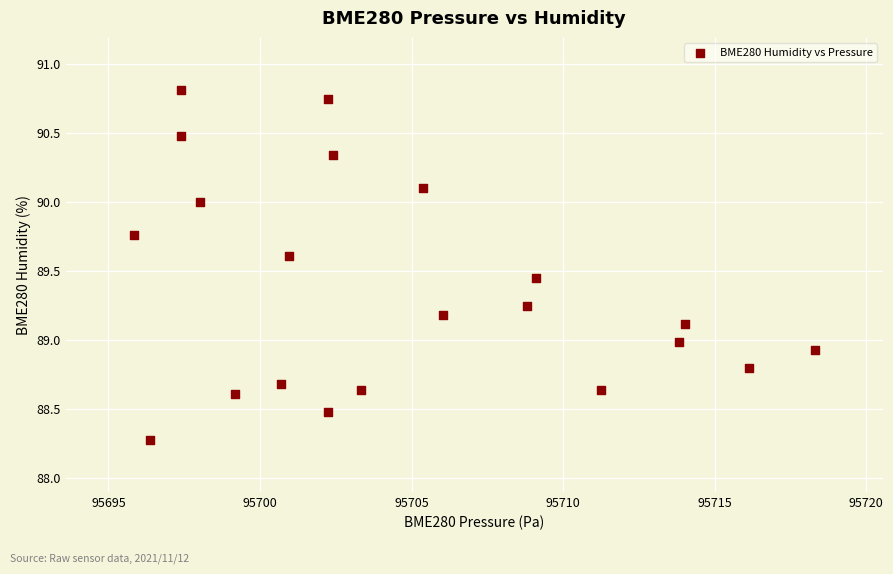

What is the range of Y values (max minus min)?

2.5